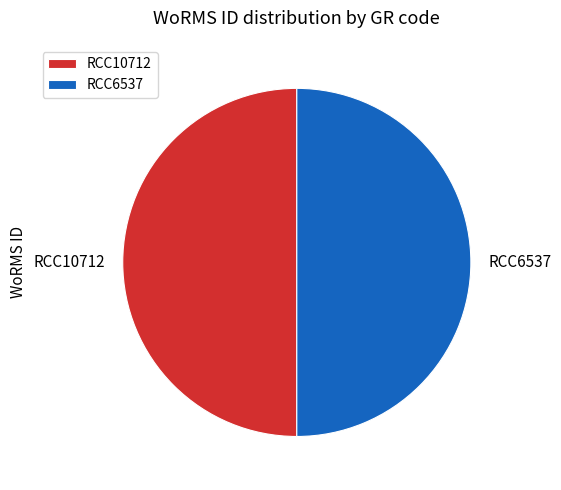

Is it true that RCC6537 is 50% of the pie?

True